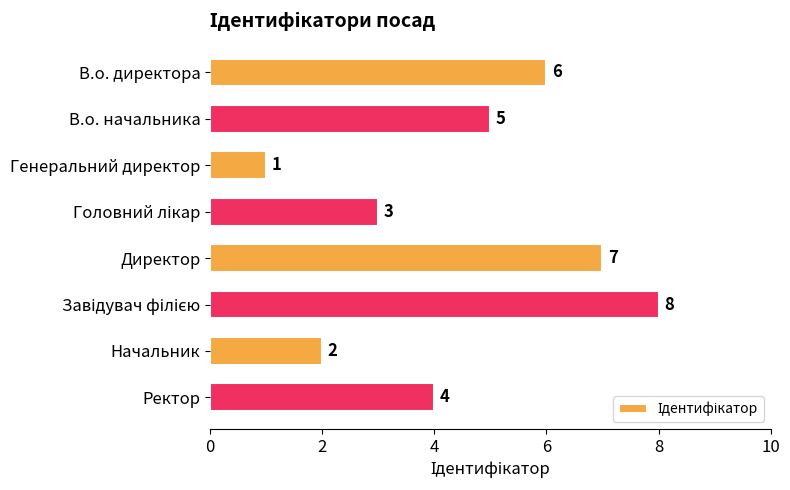

Which category has the lowest value across all series?

Генеральний директор